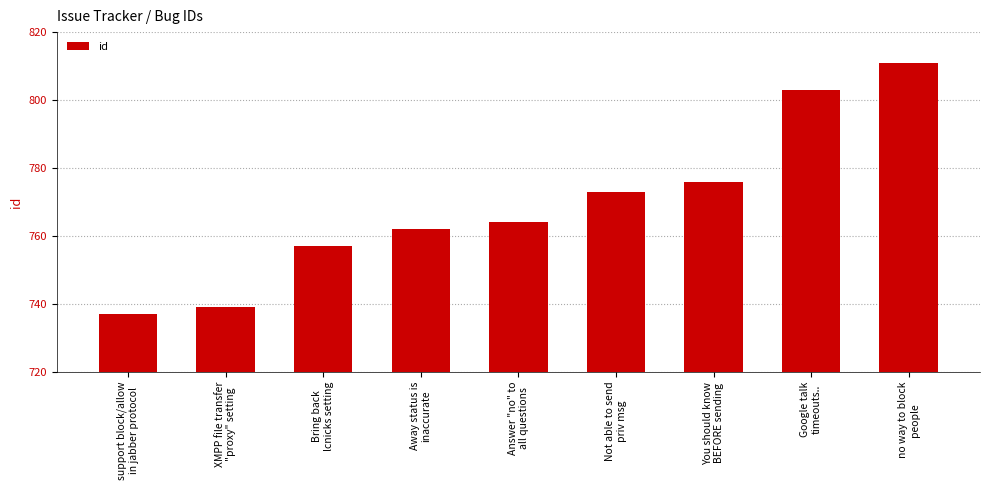

At which label is the value closest to 774?

Not able to send
priv msg